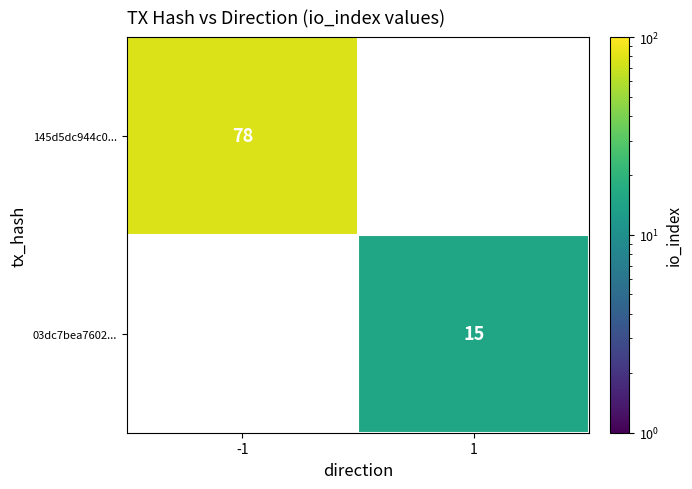

Which category has the lowest value across all series?

1